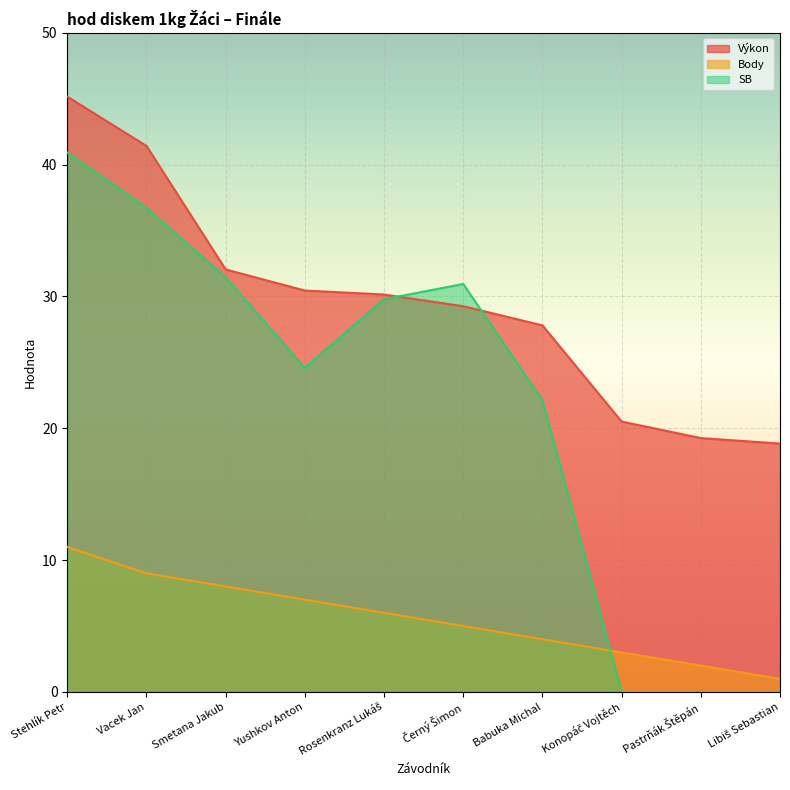

Reading left to right, extract all data points from this chart.

Výkon: 45.2	41.4	32.0	30.4	30.1	29.3	27.8	20.5	19.3	18.8
Body: 11.0	9.0	8.0	7.0	6.0	5.0	4.0	3.0	2.0	1.0
SB: 40.9	36.7	31.4	24.6	29.8	30.9	22.1	0.0	0.0	0.0